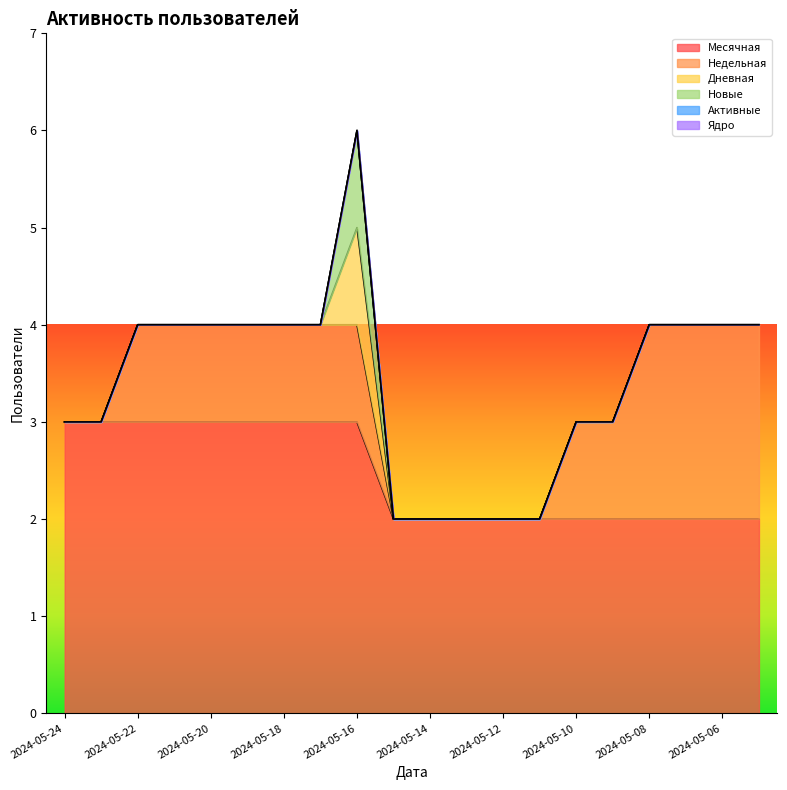

Reading right to left, transcribe all the data shown in this chart.

Месячная: 2	2	2	2	2	2	2	2	2	2	2	3	3	3	3	3	3	3	3	3
Недельная: 2	2	2	2	1	1	0	0	0	0	0	1	1	1	1	1	1	1	0	0
Дневная: 0	0	0	0	0	0	0	0	0	0	0	1	0	0	0	0	0	0	0	0
Новые: 0	0	0	0	0	0	0	0	0	0	0	1	0	0	0	0	0	0	0	0
Активные: 0	0	0	0	0	0	0	0	0	0	0	0	0	0	0	0	0	0	0	0
Ядро: 0	0	0	0	0	0	0	0	0	0	0	0	0	0	0	0	0	0	0	0